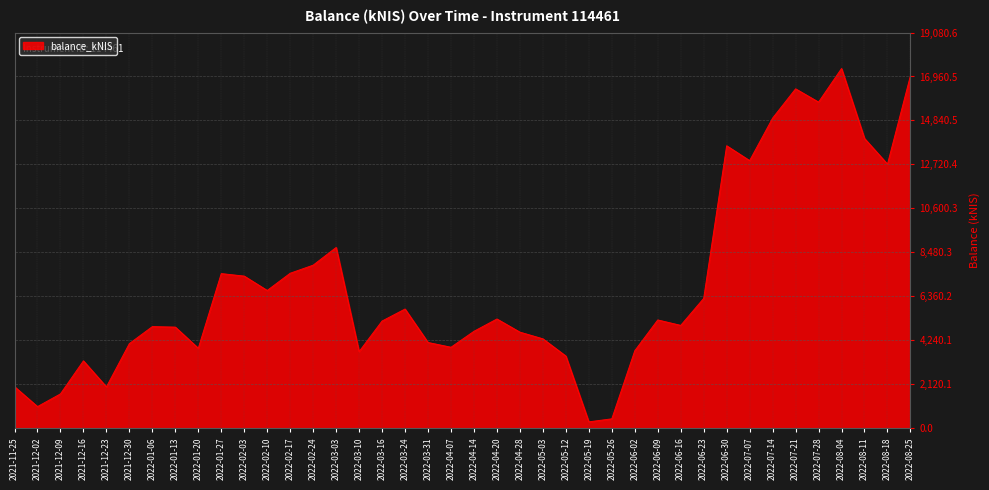

The value at 2022-04-28 is 6828.2. True or false?

False